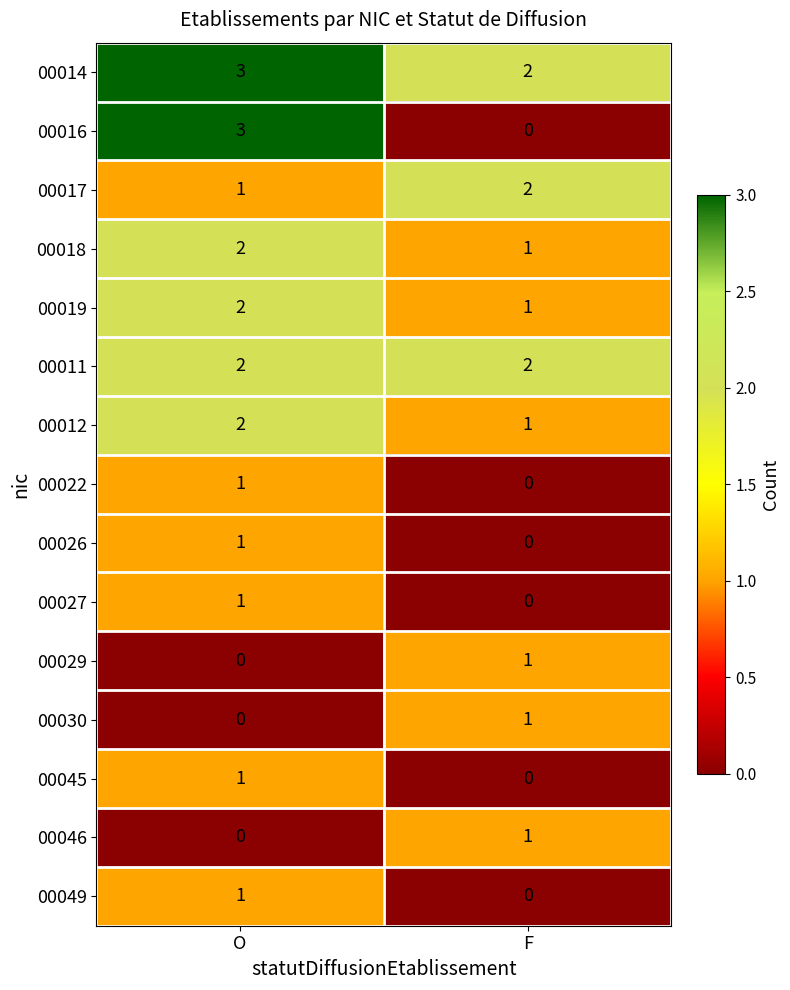

What is the total value across all series at O?

20